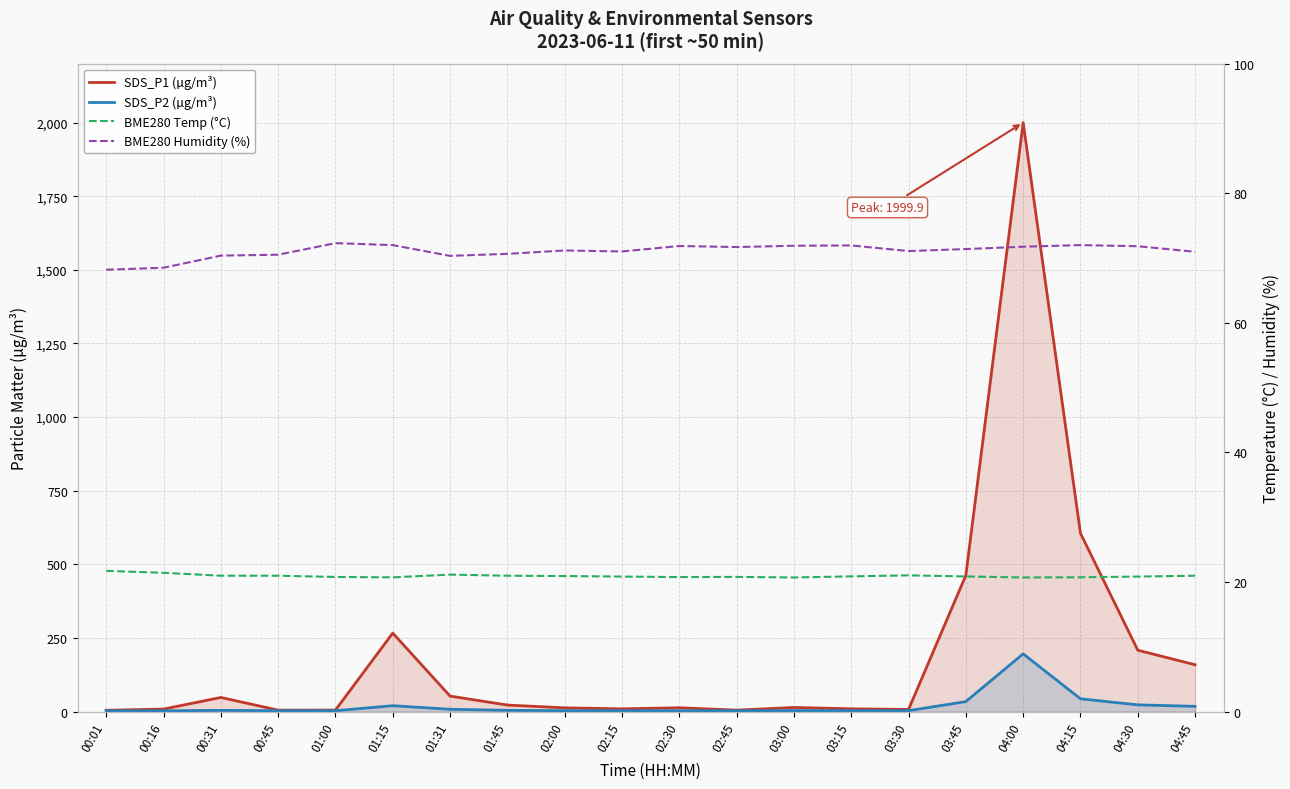

Which label corresponds to the smallest value in the chart?

00:01